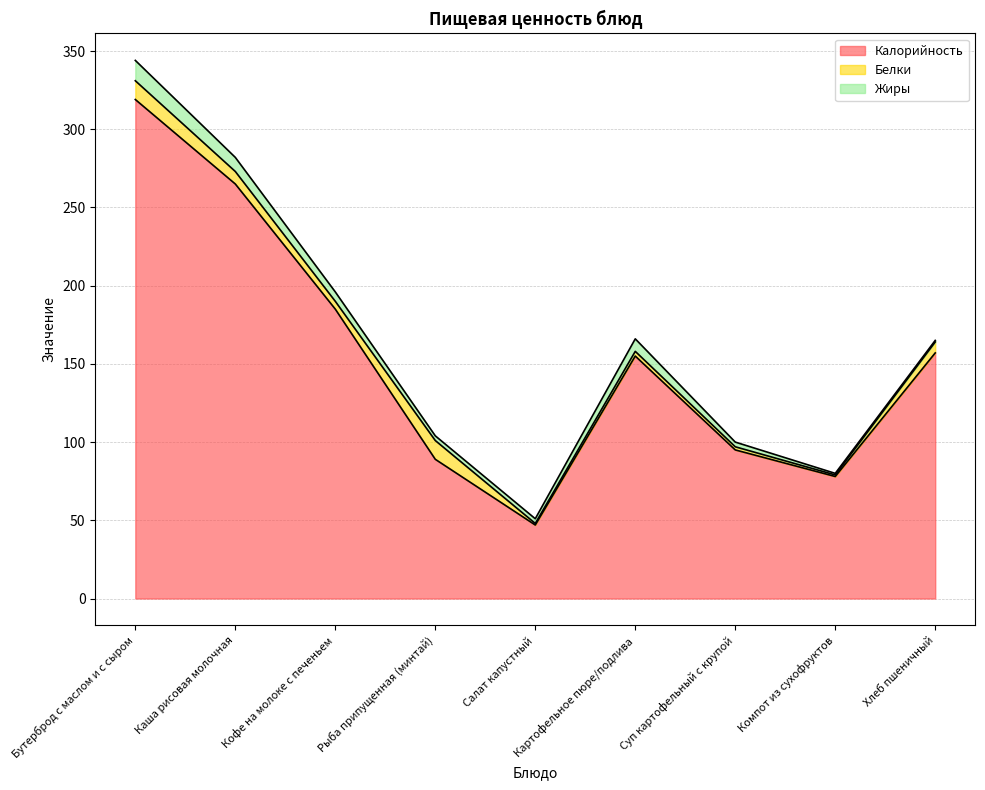

What is the label of the 2nd point from the right?

Компот из сухофруктов